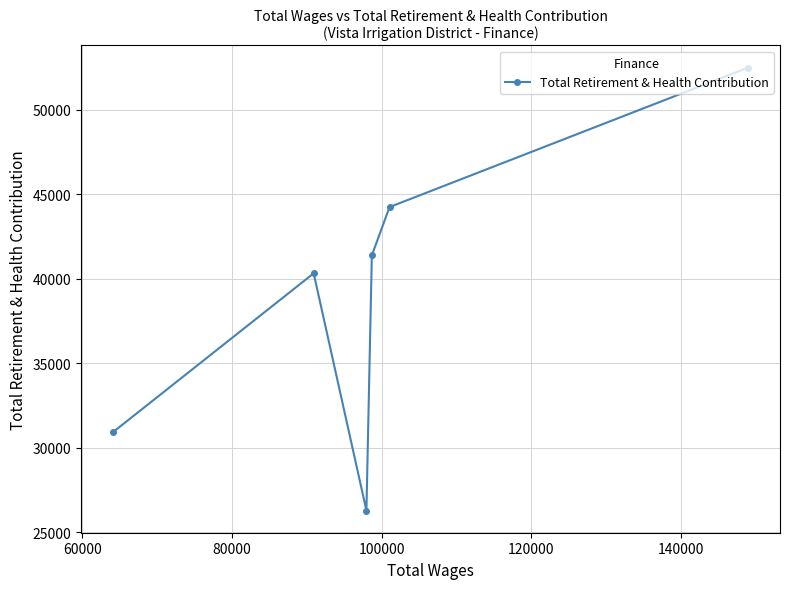

How many data points are less than 41381?

3